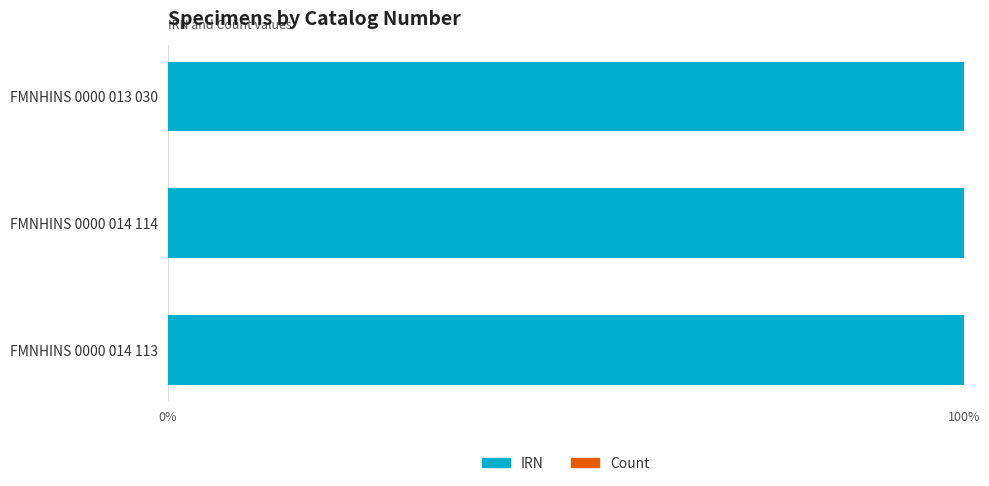

The IRN series shows 100.0 at FMNHINS 0000 014 114. True or false?

True